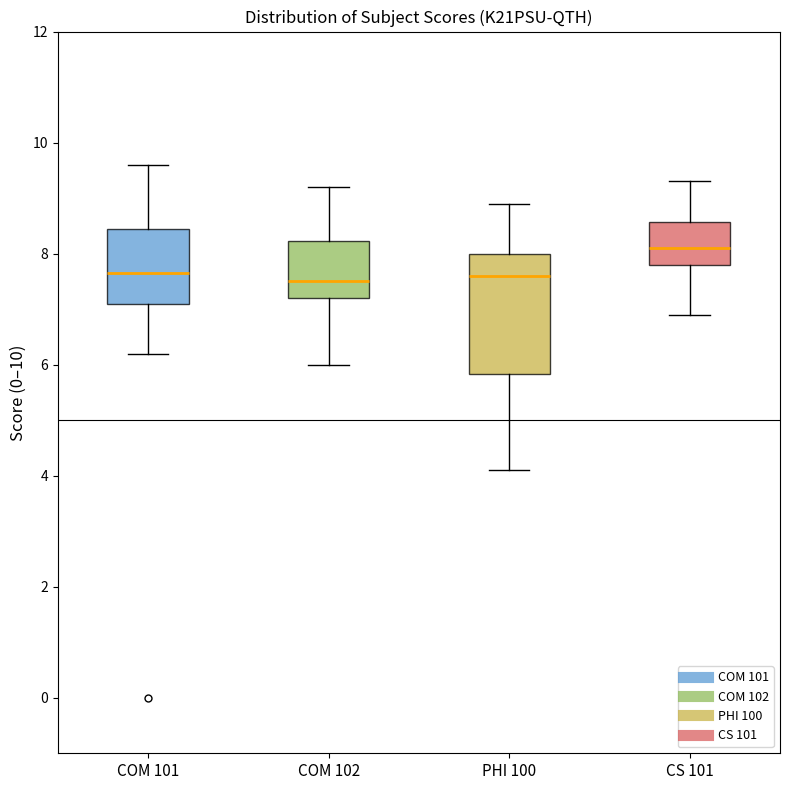

Reading left to right, read every box against the y-axis: the position of its median line, the range the box covers, and the ends of its whiskers. The values are not printed on the chart, so give them approximately, as read against the axis.

COM 101: median 7.6, box 7.2 to 8.4, whiskers 6.2 to 9.6
COM 102: median 7.6, box 7.2 to 8.2, whiskers 6.0 to 9.2
PHI 100: median 7.6, box 5.8 to 8.0, whiskers 4.2 to 9.0
CS 101: median 8.2, box 7.8 to 8.6, whiskers 7.0 to 9.4